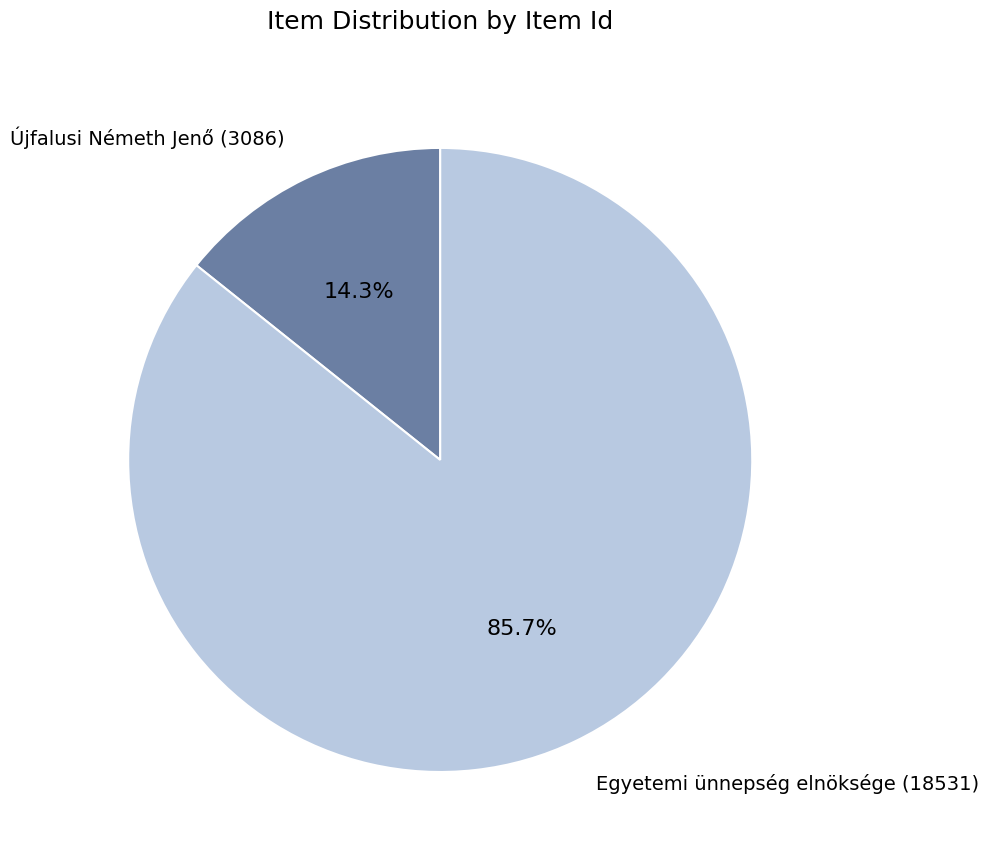

To the nearest percent, what is the combined percentage of Újfalusi Németh Jenő (3086) and Egyetemi ünnepség elnöksége (18531)?

100%